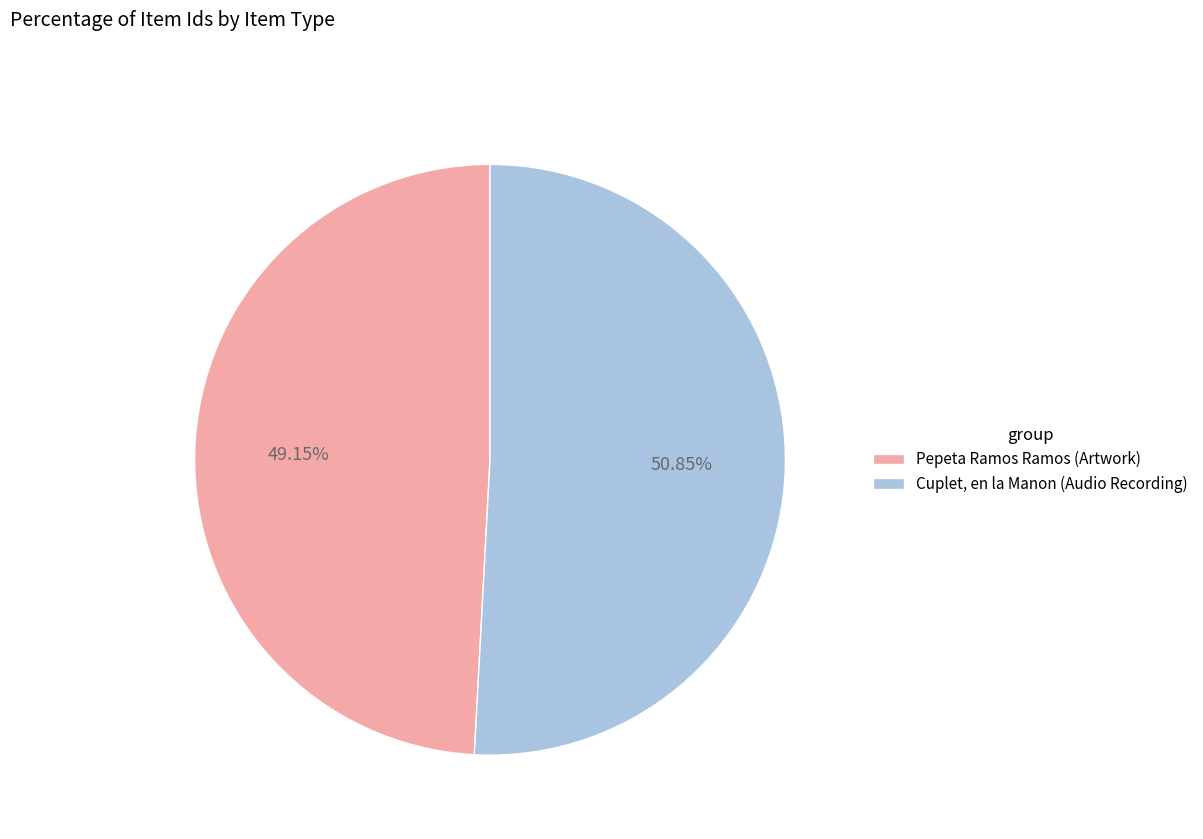

How many slices are in this pie chart?

2